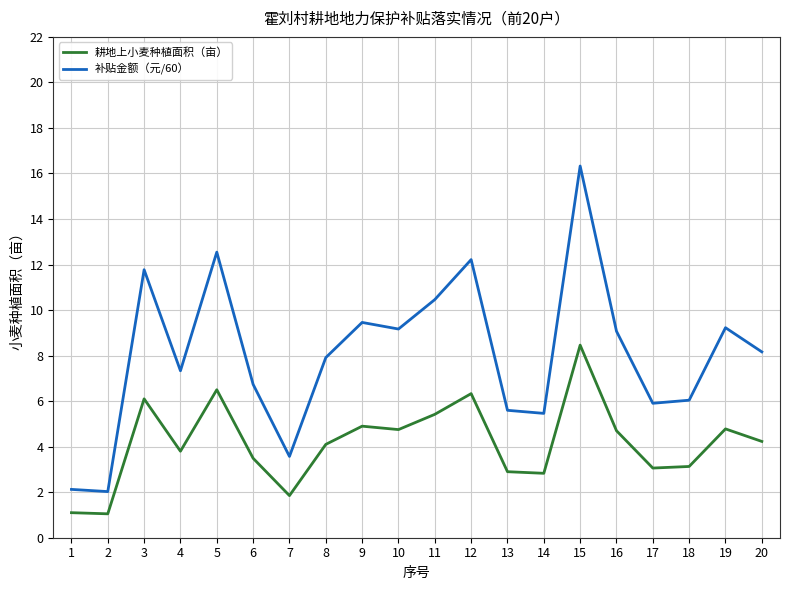

How many values in the 耕地上小麦种植面积（亩） series are below 4?

9